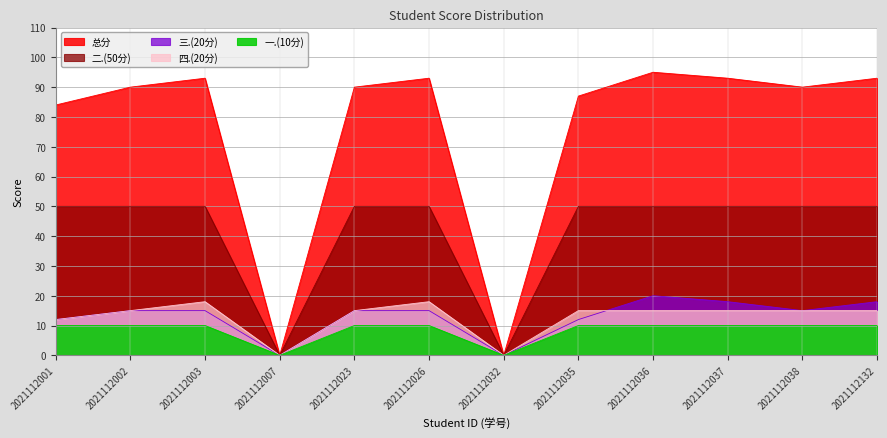

The 四.(20分) series shows 0 at 2021112032. True or false?

True